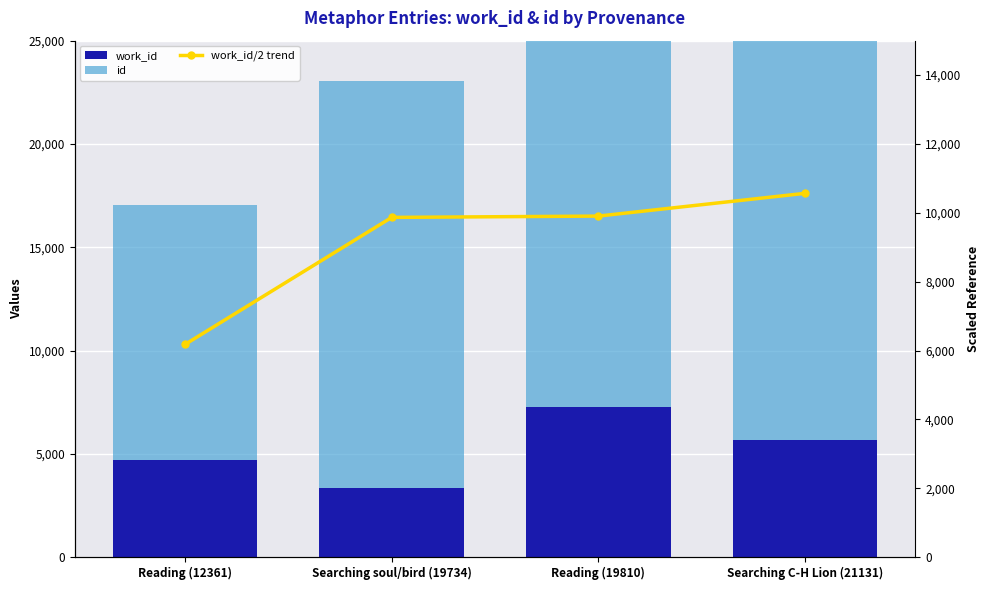

Rank the series at Reading (19810) from lowest to highest value.

work_id, work_id/2 trend, id